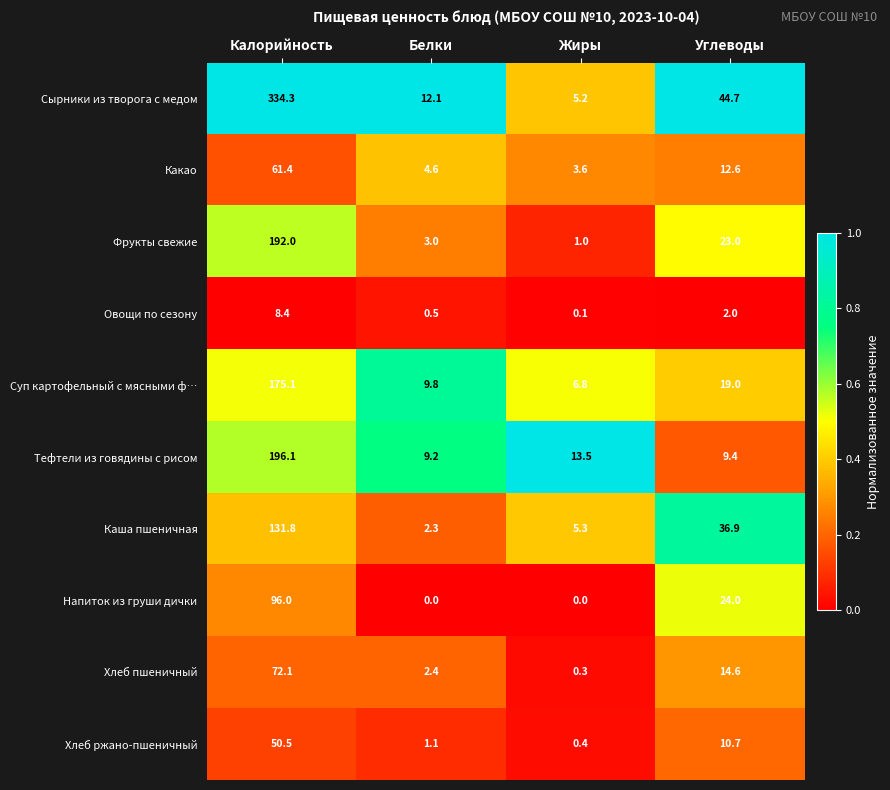

At how many categories does at least one series exceed 0?

4